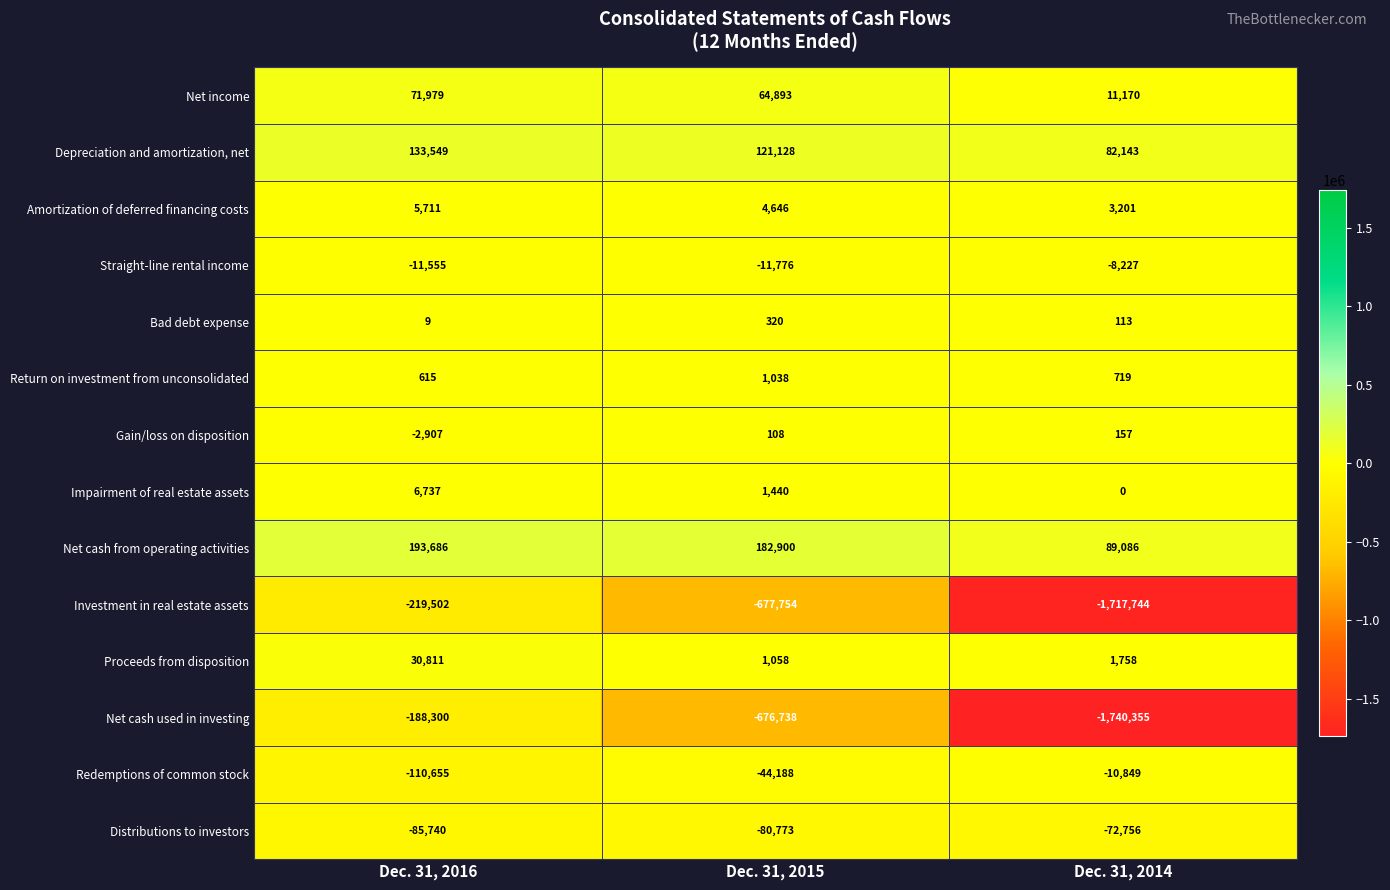

At which category is the sum across all series the highest?

Dec. 31, 2016